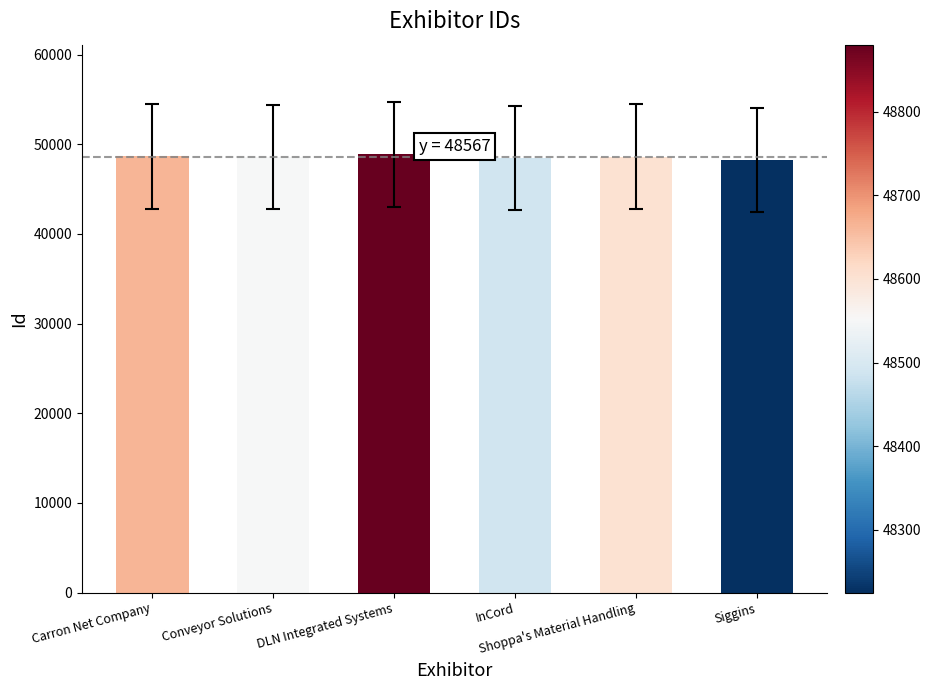

What is the sum of all values?

291407